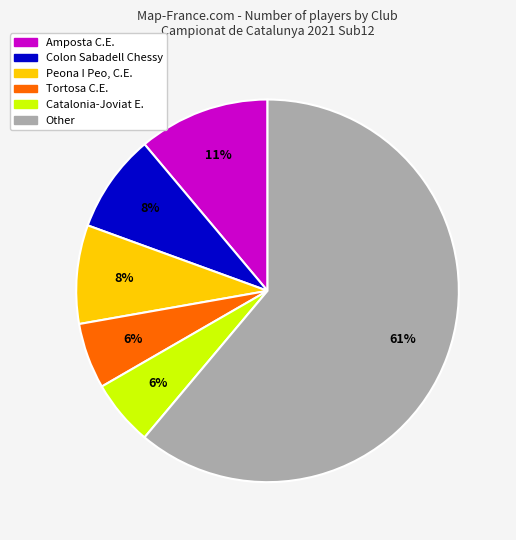

Is there a majority slice in this chart?

Yes